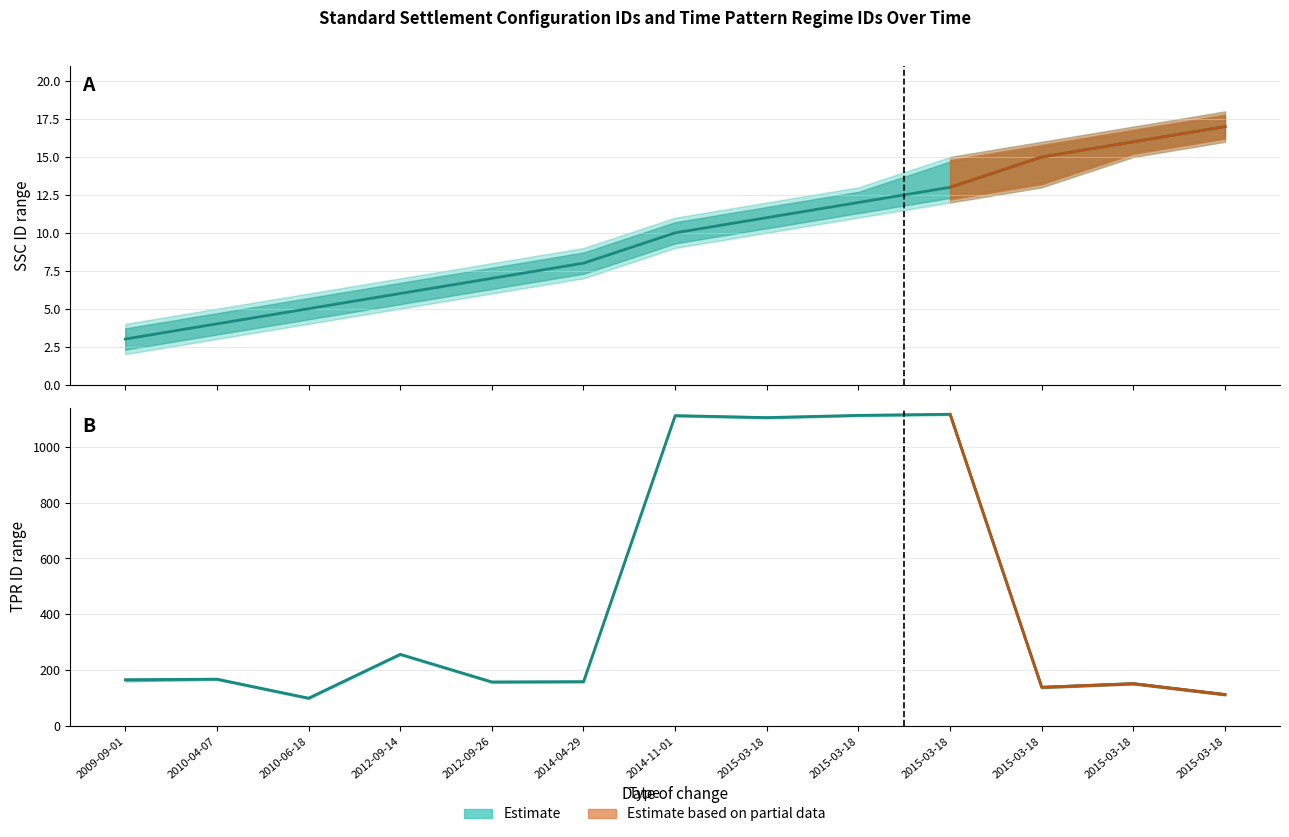

What is the label of the 2nd point from the left?

2010-04-07